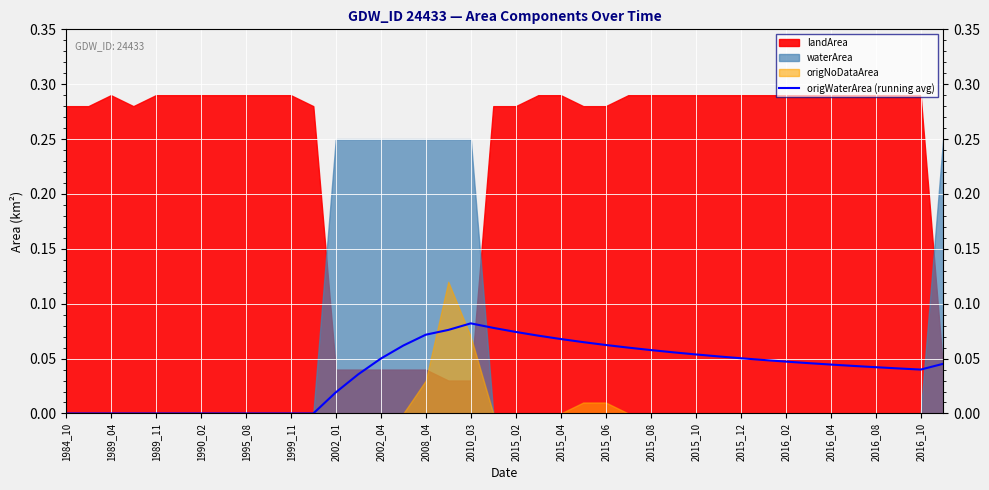

Which category has the lowest value across all series?

1984_10